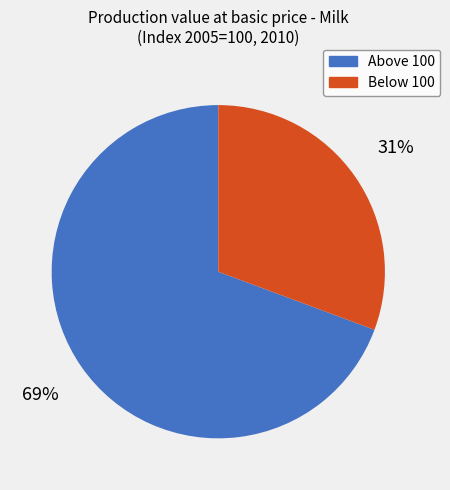

Does any single category account for the majority?

Yes